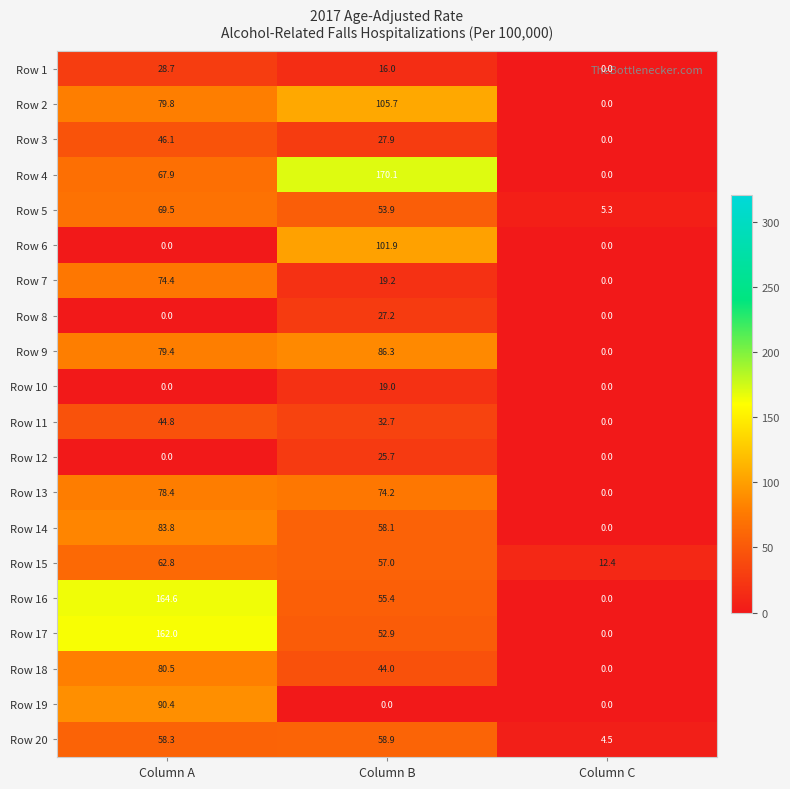

Which category has the highest value across all series?

Column B